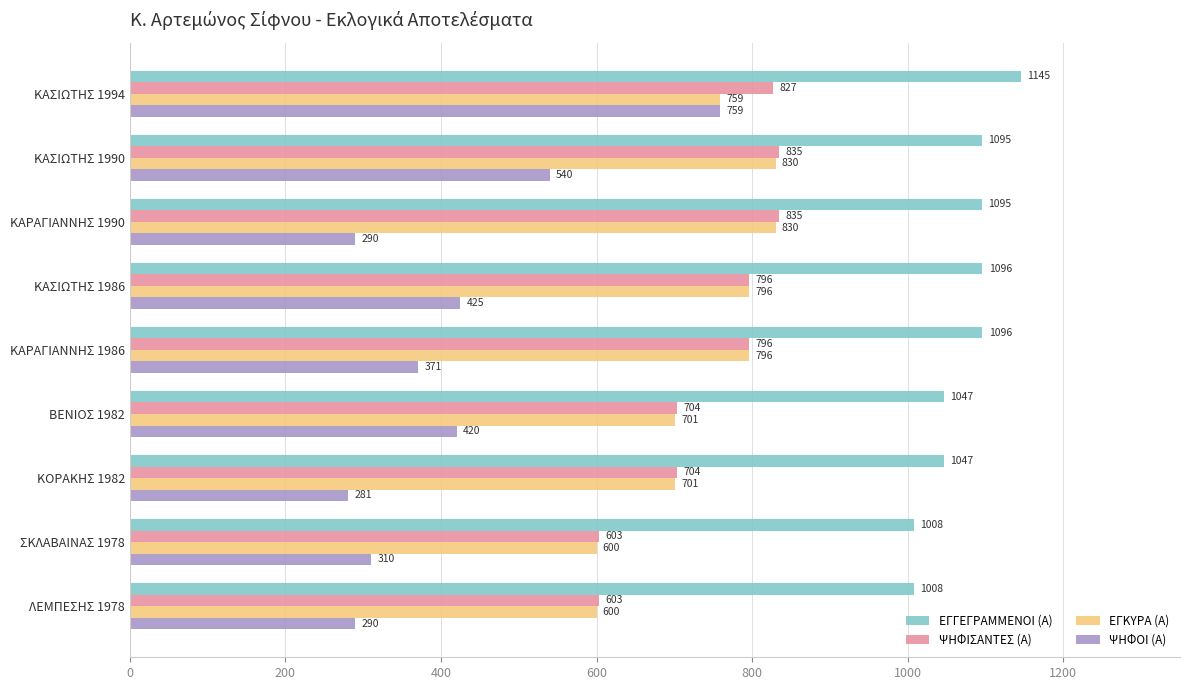

True or false: ΕΓΓΕΓΡΑΜΜΕΝΟΙ (Α) has a value of 1567 at ΚΑΡΑΓΙΑΝΝΗΣ 1986.

False